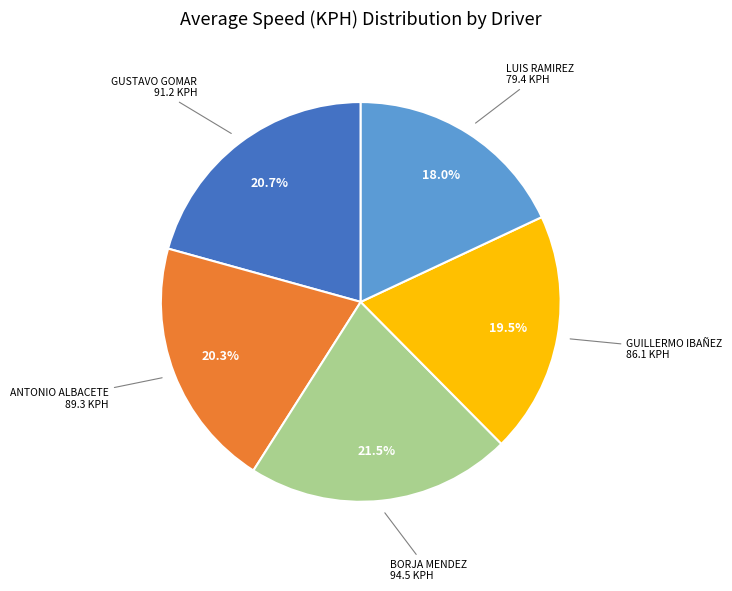

Does GUILLERMO IBAÑEZ account for over 50% of the chart?

No